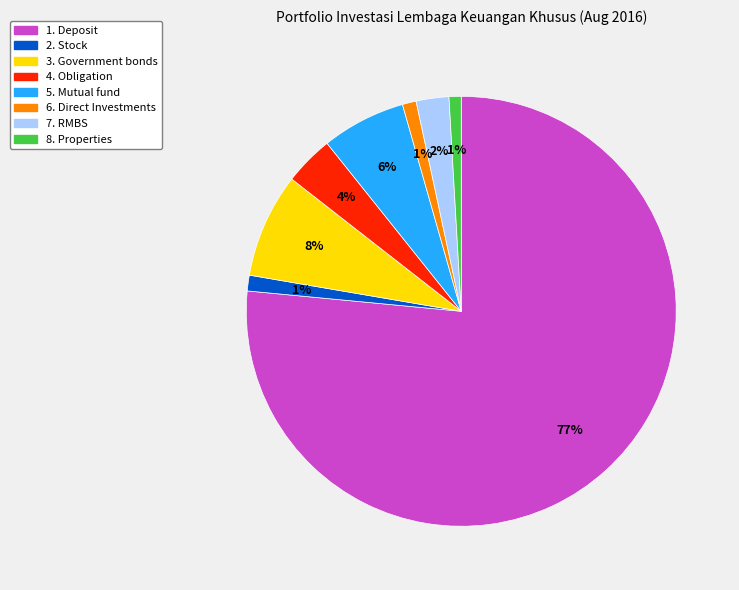

To the nearest percent, what portion does 8. Properties represent?

1%